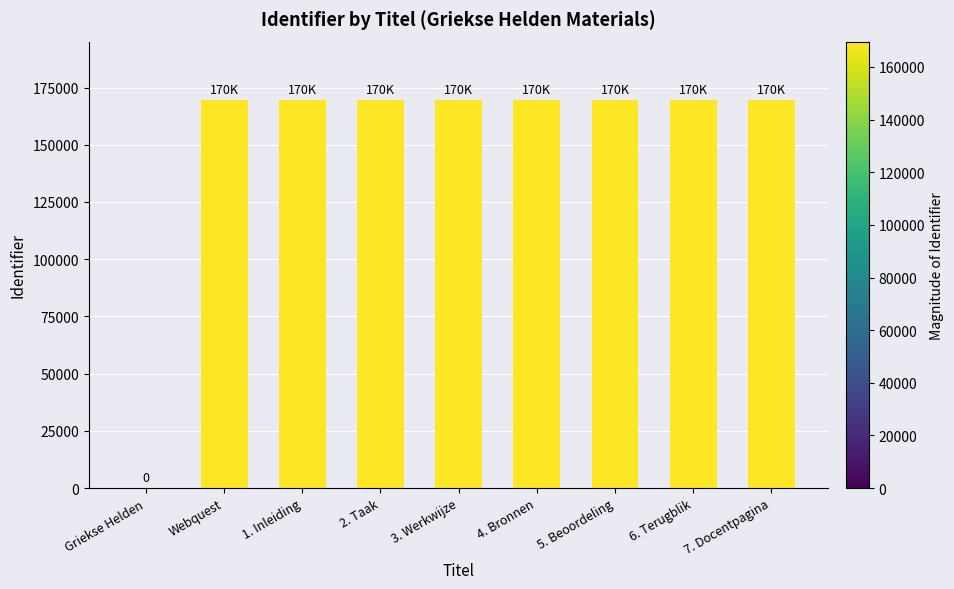

How many categories are shown in the chart?

9